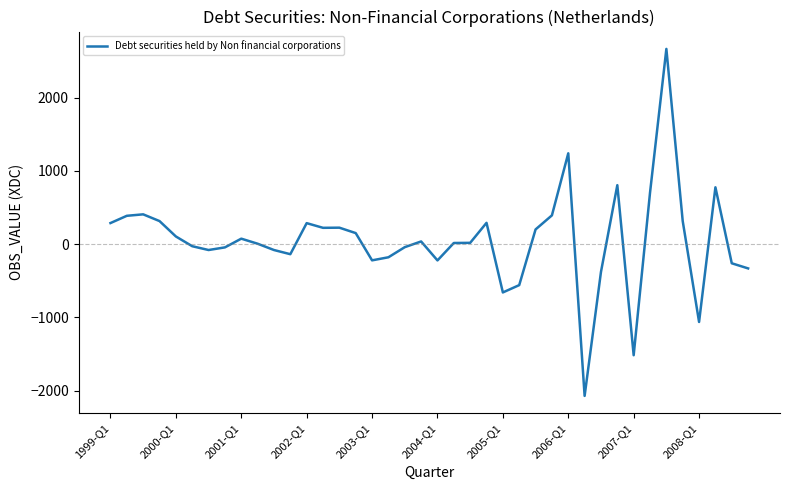

What is the greatest value displayed?

2664